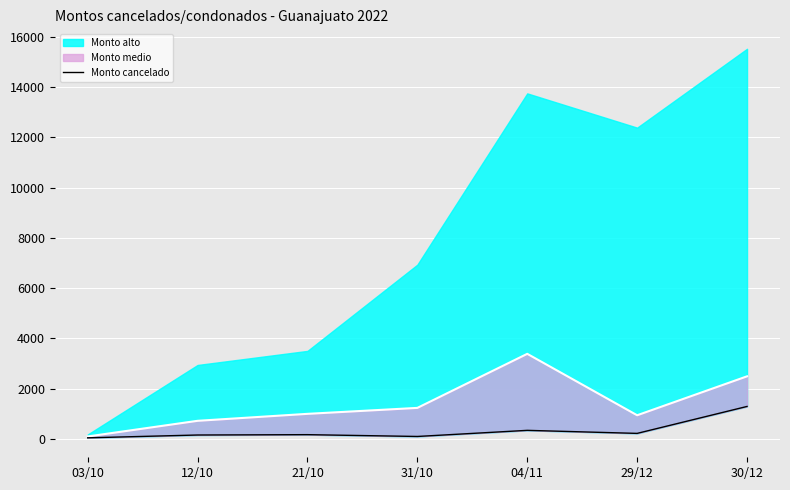

How many lines are shown in the chart?

1